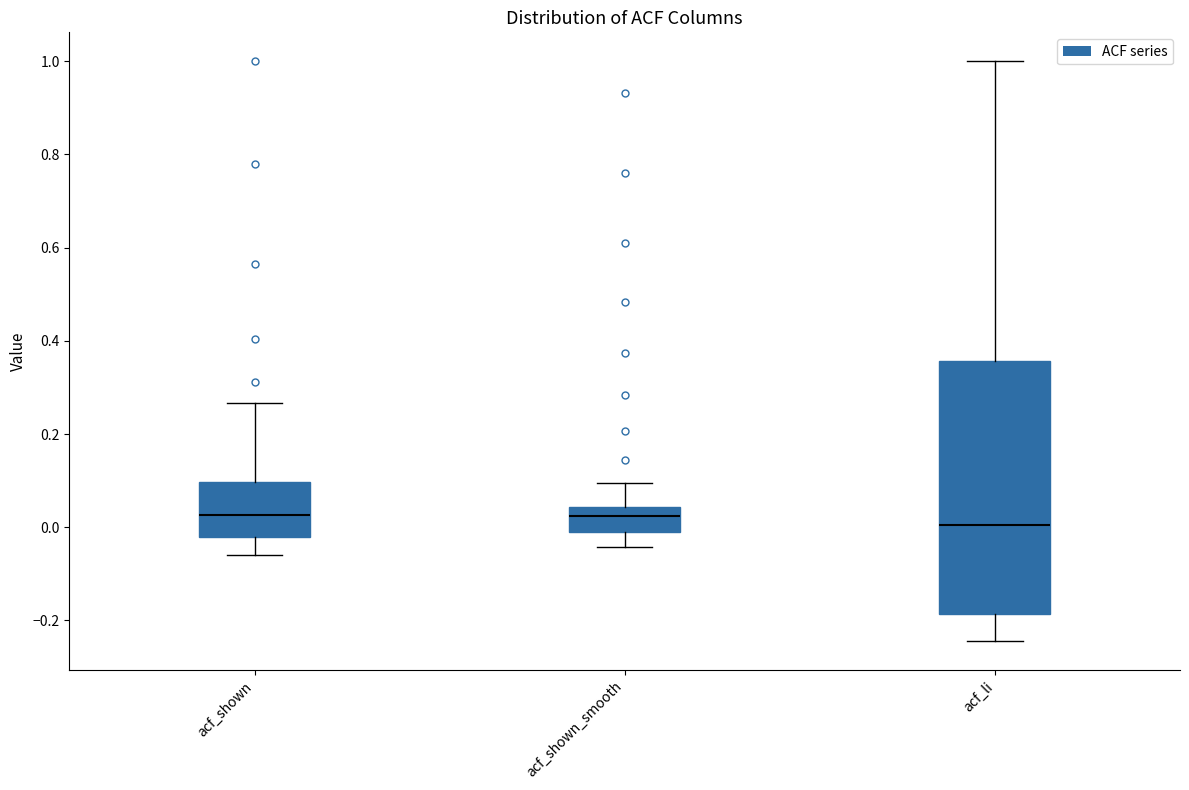

Where is the lower edge of the box for acf_shown on the y-axis? The values are not printed on the chart, so give them approximately, as read against the axis.

-0.02